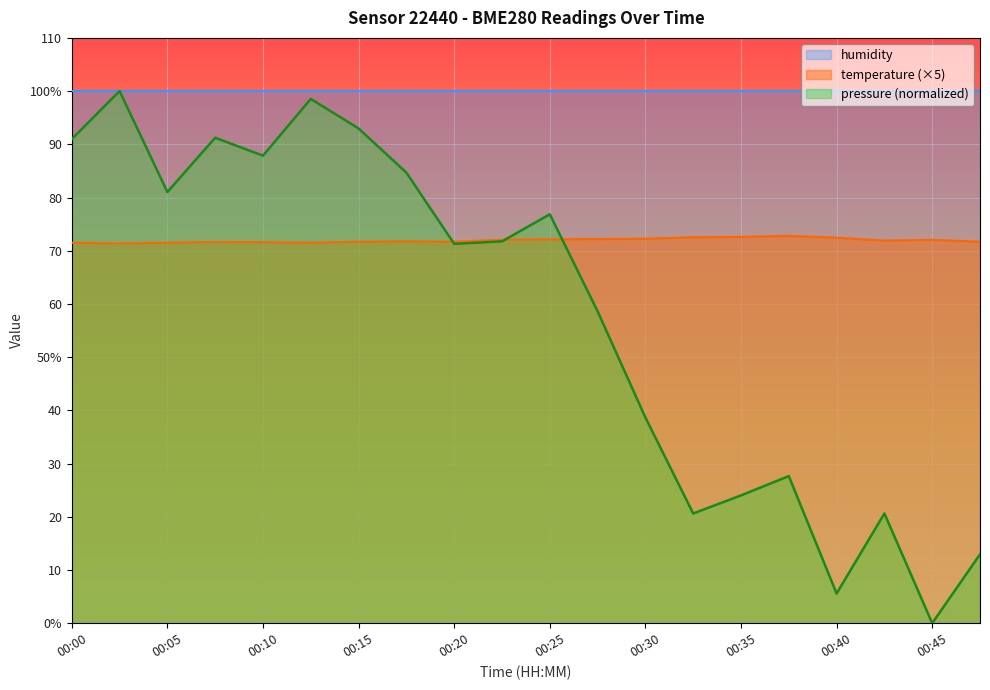

Which series ends up on top after the final intersection of temperature and pressure?

temperature